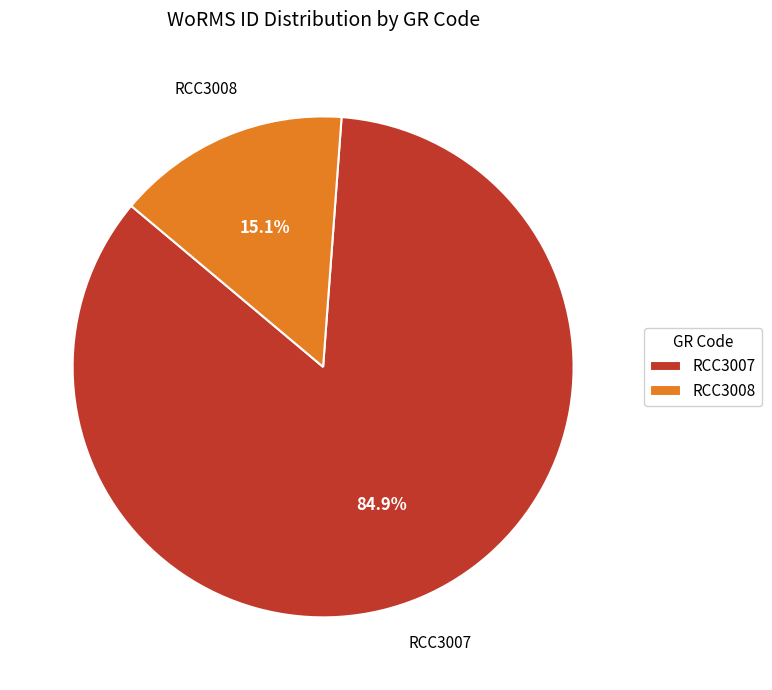

Does RCC3007 represent more than half of the total?

Yes